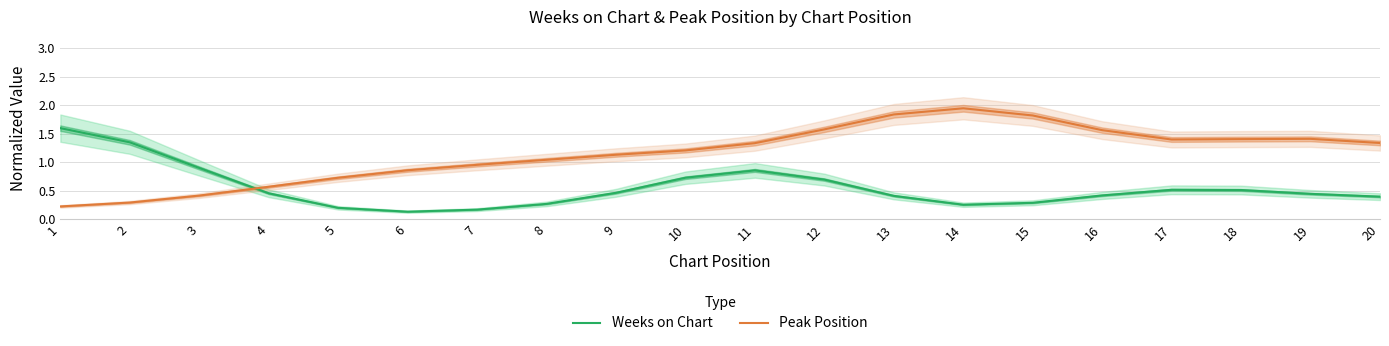

The value of Peak Position at 8 is 0.5. True or false?

False